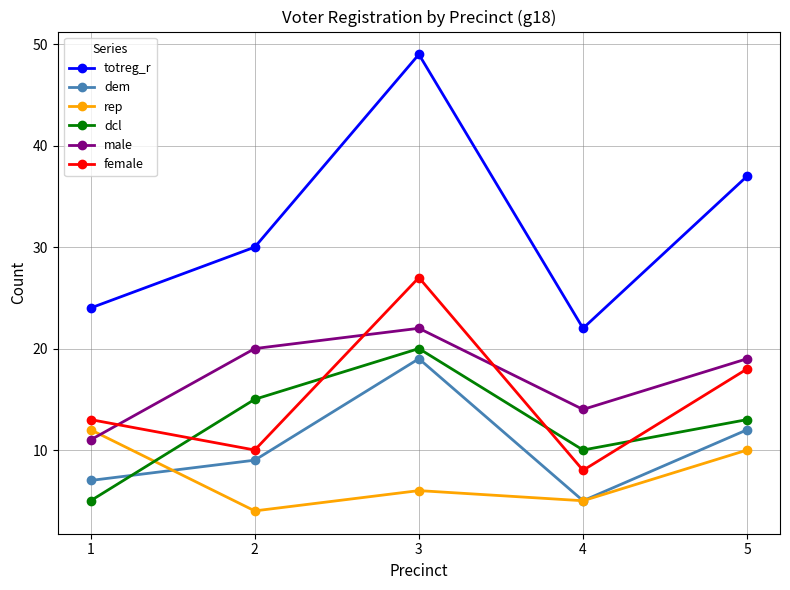

How many data points in dcl are less than 13?

2